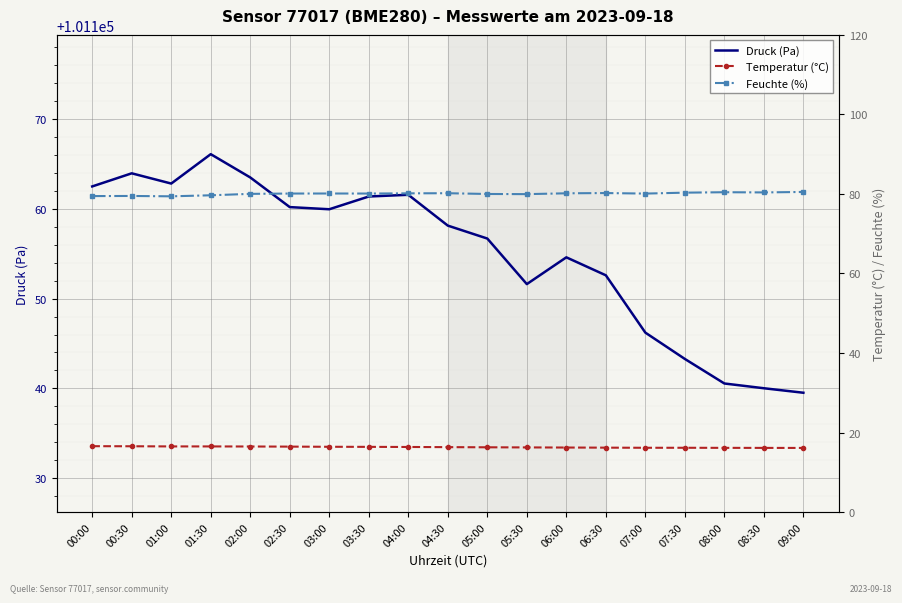

What is the difference between the second highest and minimum values in the Druck (Pa) series?

24.4